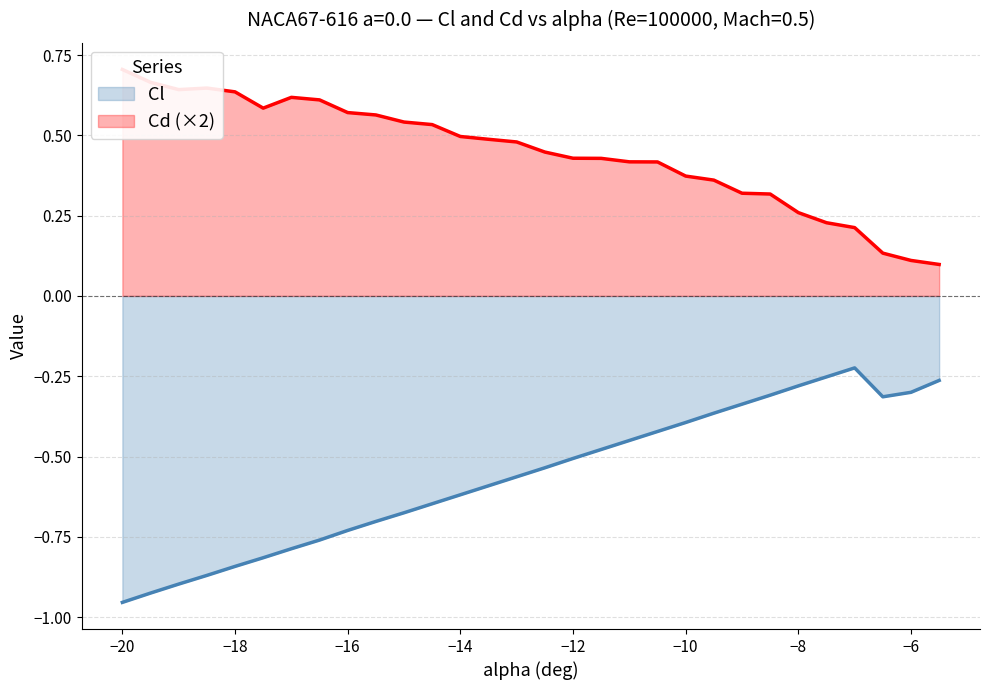

Which series has the largest total across all categories?

Cd